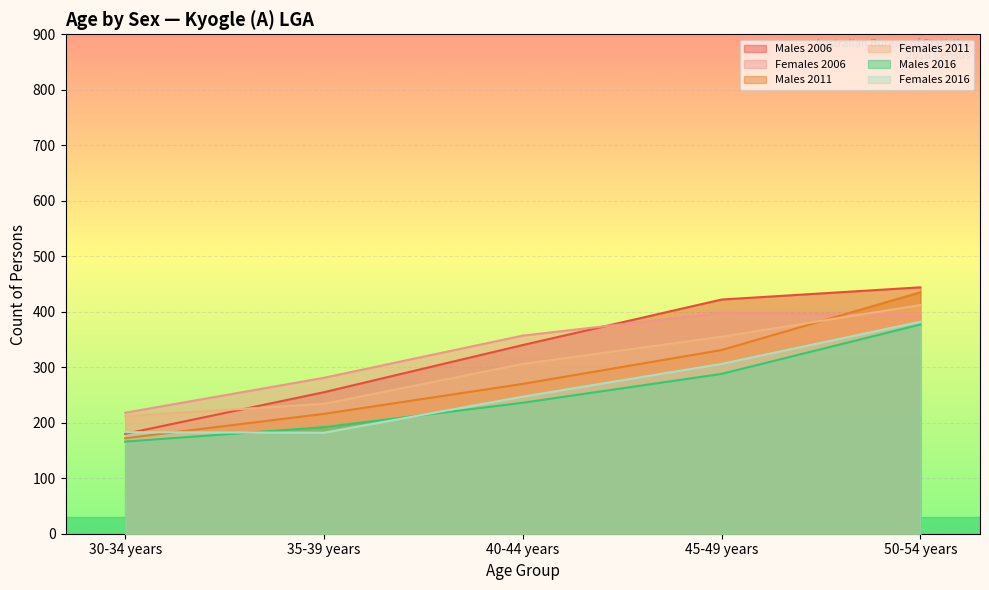

Which series ends up on top after the final intersection of Males 2006 and Females 2016?

Males 2006